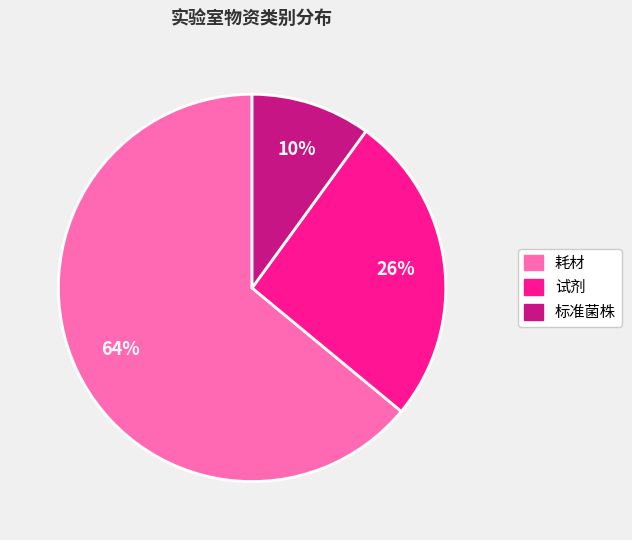

Combined, do 标准菌株 and 试剂 account for over 50%?

No